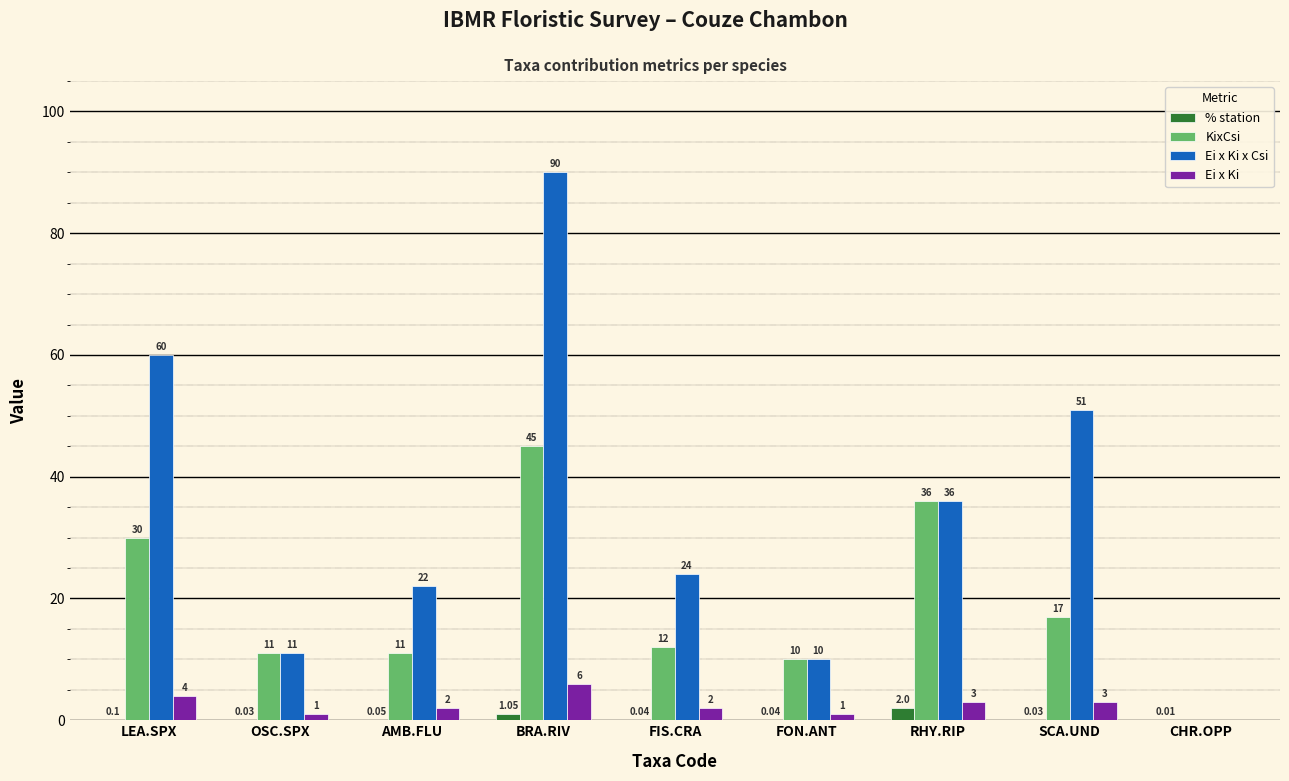

Count the Ei x Ki values in the range 1 to 3.

6